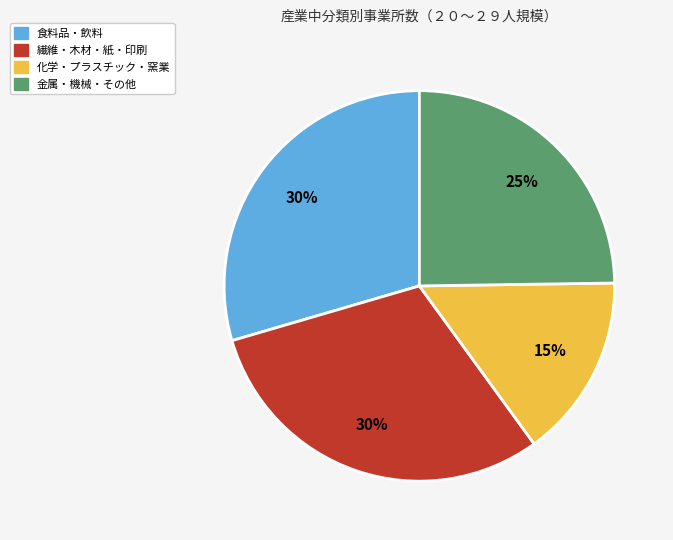

To the nearest percent, what is the difference between the largest and smallest slice percentages?

15%